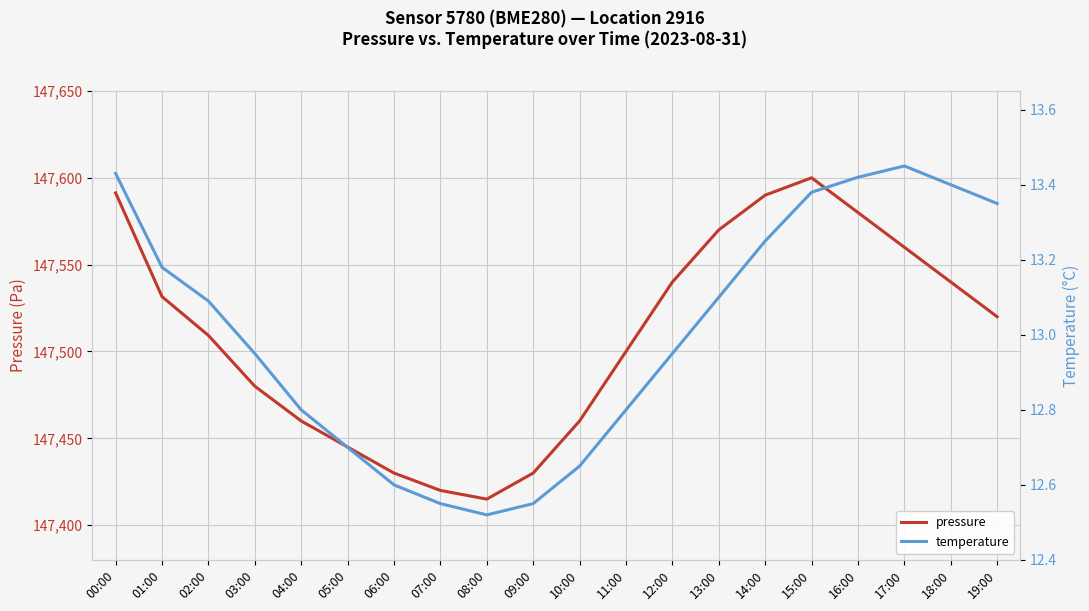

At which category does pressure reach its first local peak?

15:00